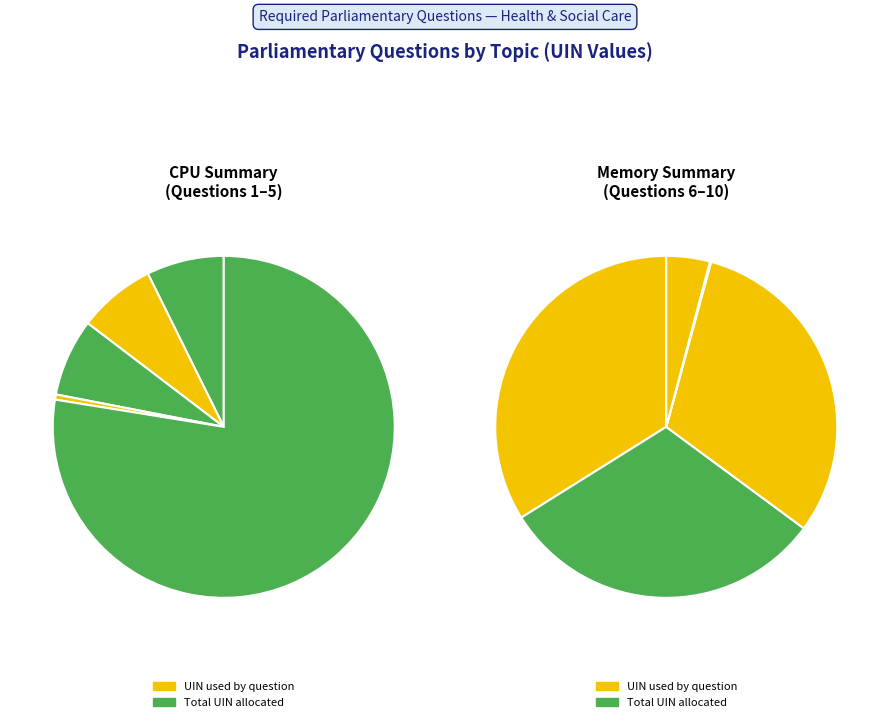

How many segments does this pie chart have?

10